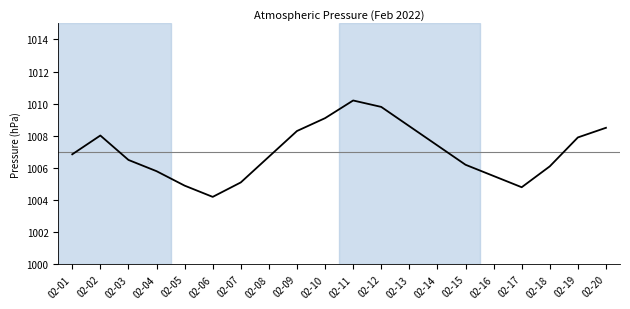

What is the ratio of the value at 02-03 to the value at 02-10?

1.0